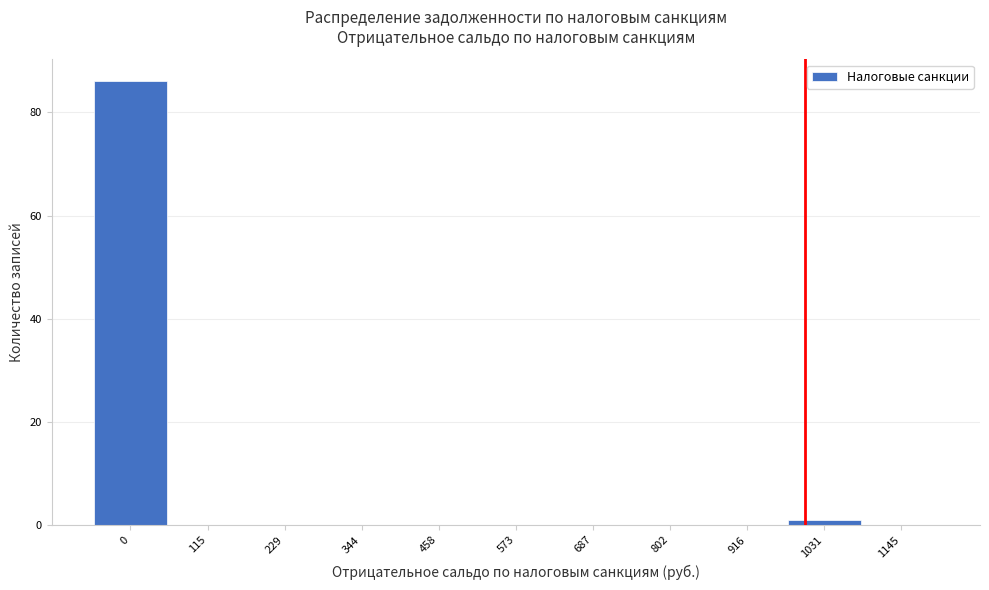

Reading left to right, extract all data points from this chart.

0=86	115=0	229=0	344=0	458=0	573=0	687=0	802=0	916=0	1031=1	1145=0